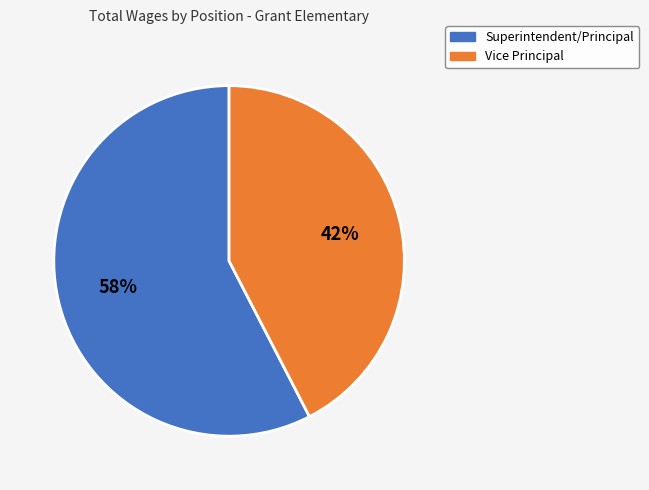

Which category accounts for the majority?

Superintendent/Principal